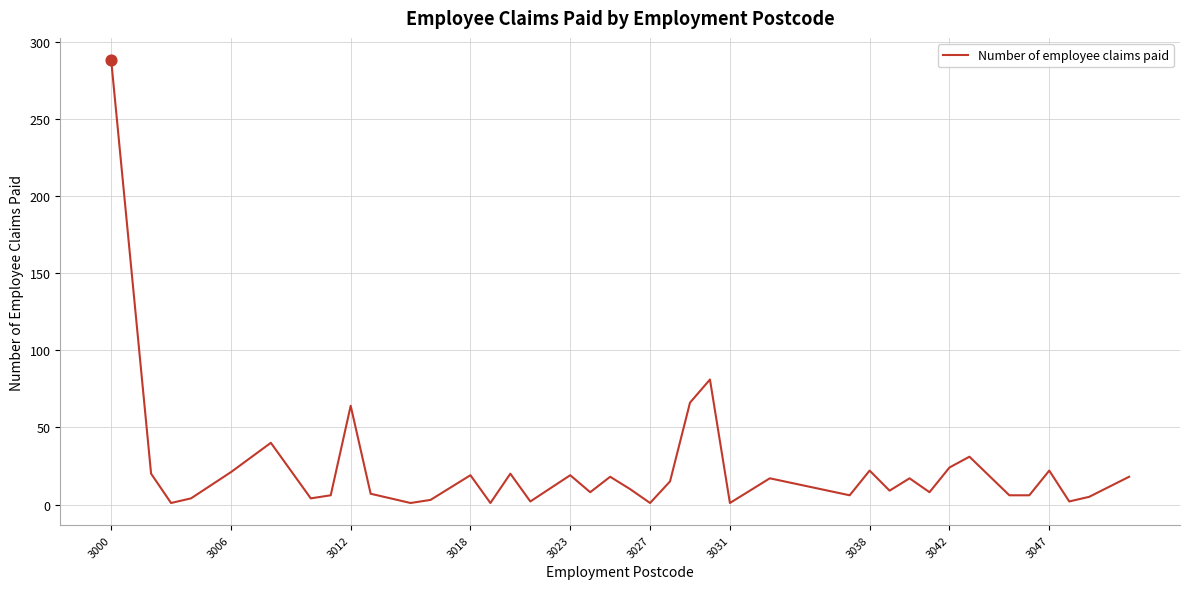

What is the difference between the maximum and minimum values?

287